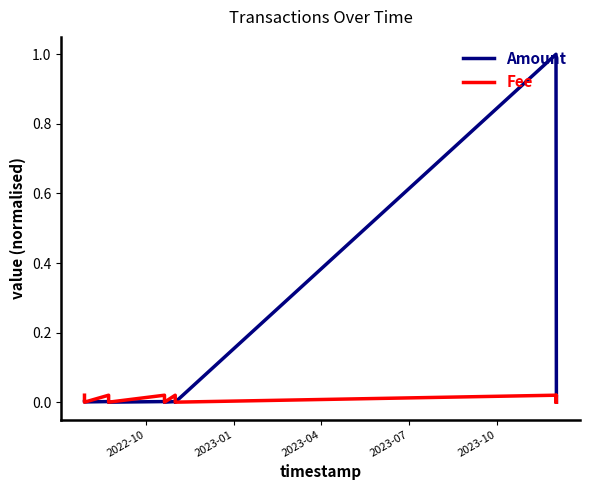

Which series has the widest spread of values?

Amount